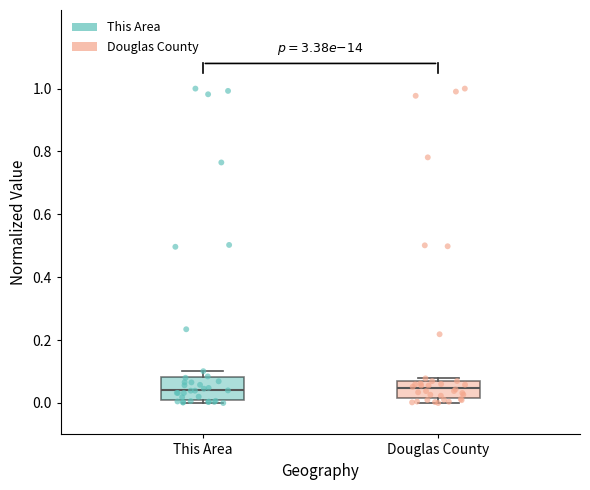

Where does the median line of the box for This Area sit on the y-axis? The values are not printed on the chart, so give them approximately, as read against the axis.

0.04